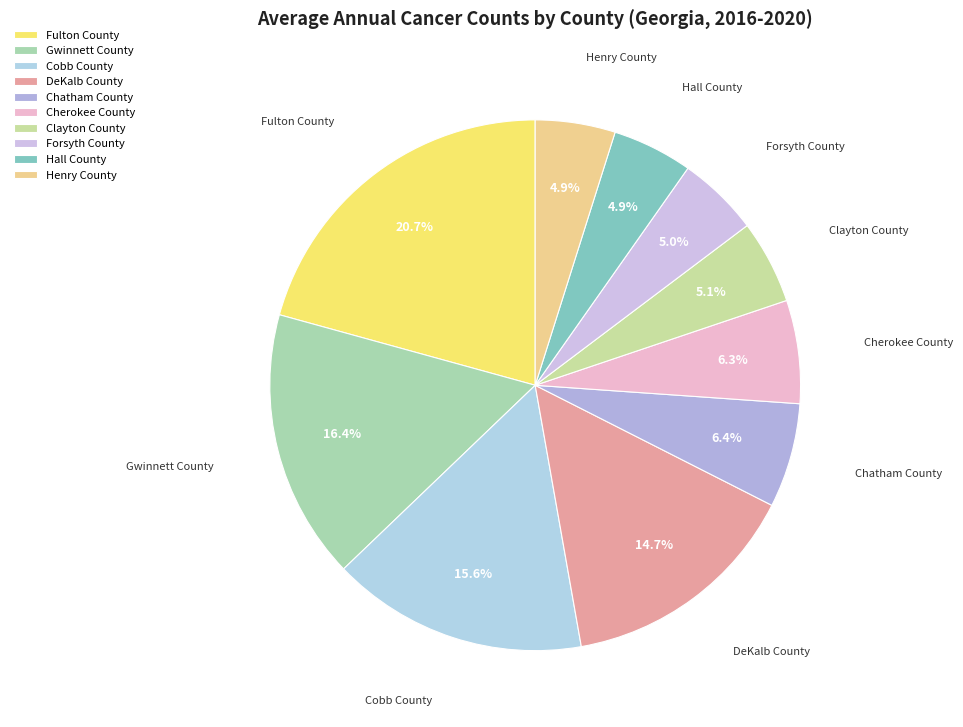

How much of the chart is everything except Henry County?

95.1%